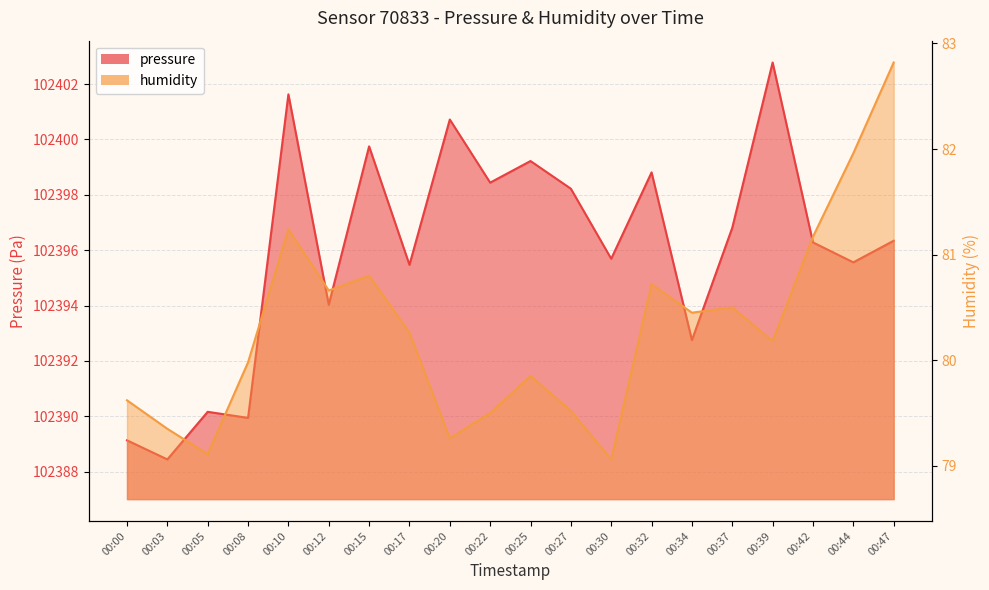

What is the average value of the humidity series?

80.3